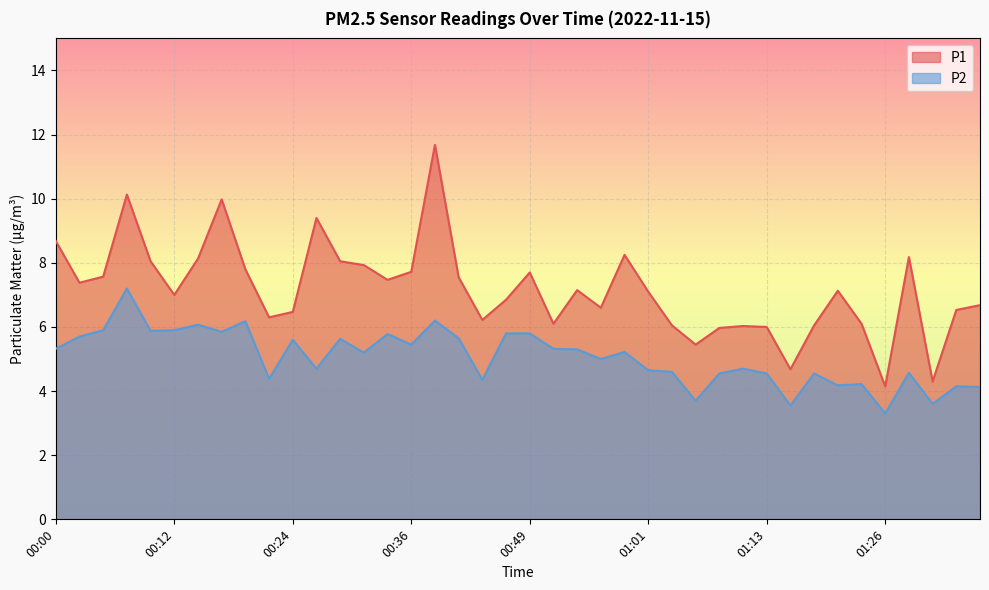

List the labels in order of P1 value, largest first.

00:39, 00:07, 00:17, 00:27, 00:00, 00:59, 01:28, 00:14, 00:09, 00:29, 00:32, 00:19, 00:36, 00:49, 00:05, 00:41, 00:34, 00:02, 00:54, 01:21, 01:01, 00:12, 00:46, 01:39, 00:56, 01:33, 00:24, 00:22, 00:44, 00:51, 01:23, 01:03, 01:18, 01:11, 01:13, 01:08, 01:06, 01:16, 01:31, 01:26